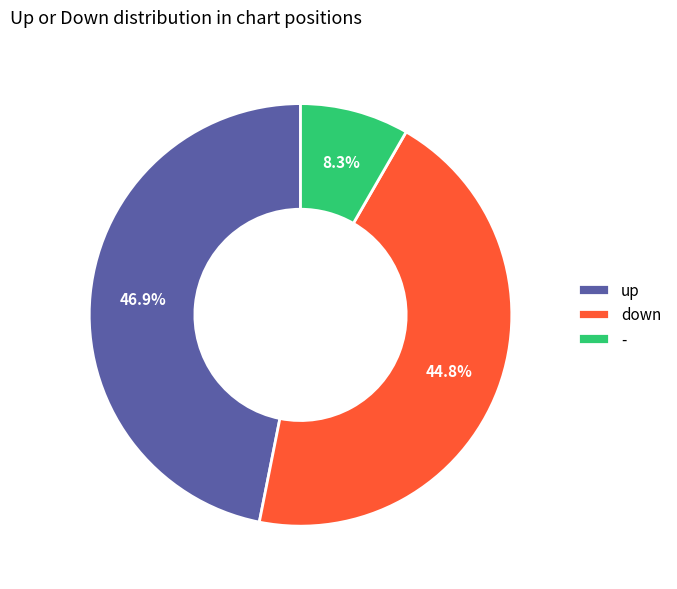

What portion of the pie excludes -?

91.7%